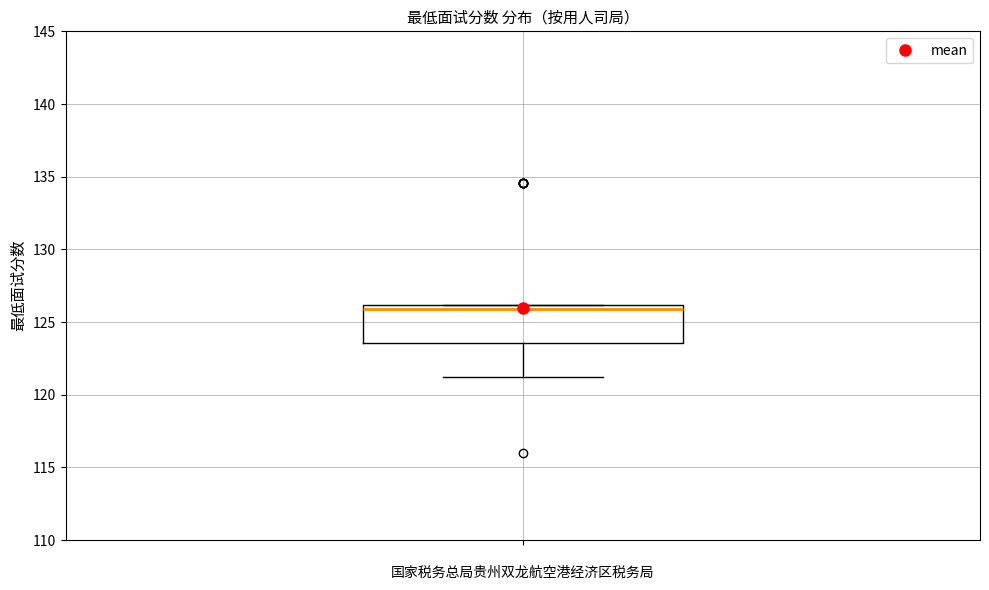

Read this box plot against the y-axis: the position of the median line, the range covered by the box, and the ends of both whiskers. The values are not printed on the chart, so give them approximately, as read against the axis.

median 126.0 (just below the box's upper edge), box 123.5 to 126.0, whiskers 121.0 to 126.0